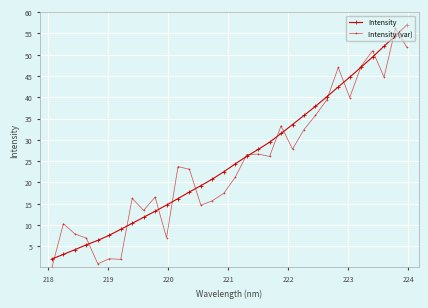

What is the average value of the Intensity series?

25.5